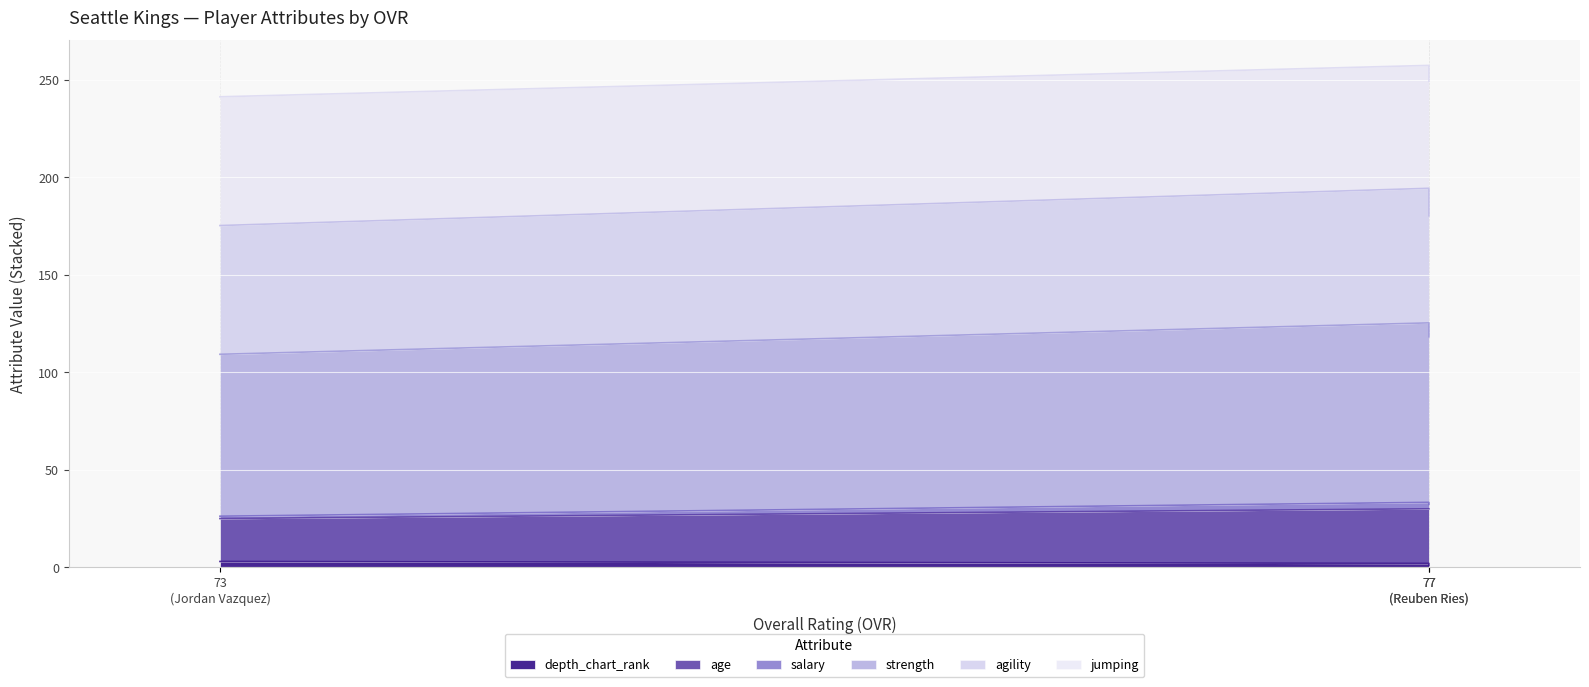

List the labels in order of agility value, largest first.

77 (Reuben Ries), 77 (Reuben Ries), 73 (Jordan Vazquez)